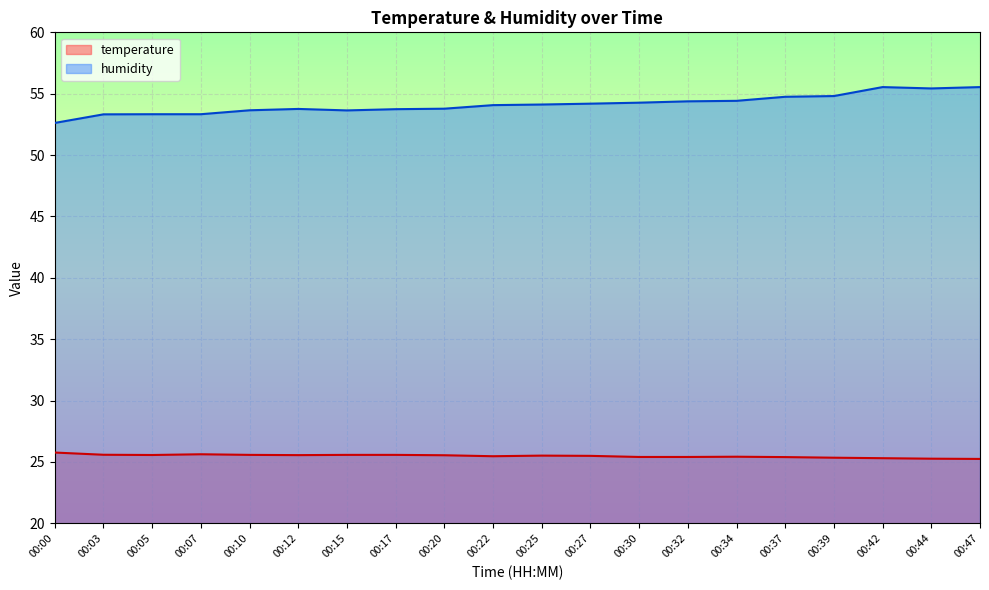

Read the humidity value at 00:42.

55.5